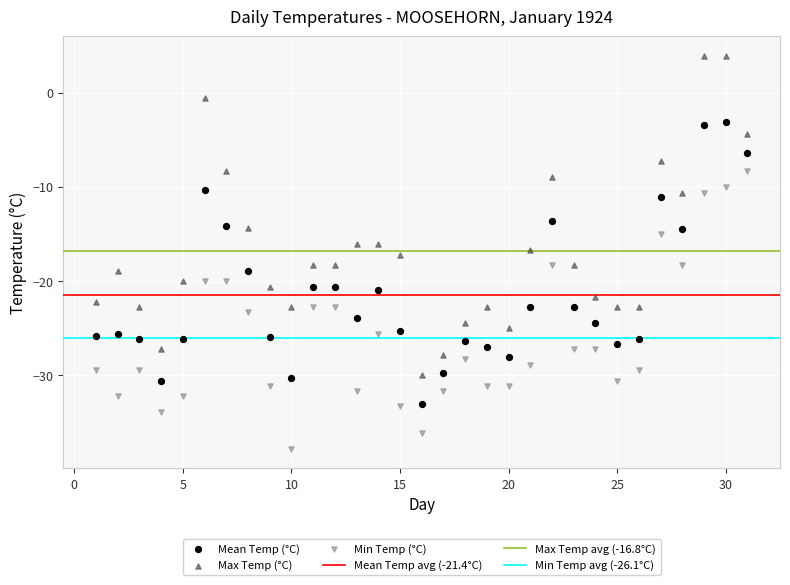

Which series has the largest Y range (max minus min)?

Max Temp (°C)